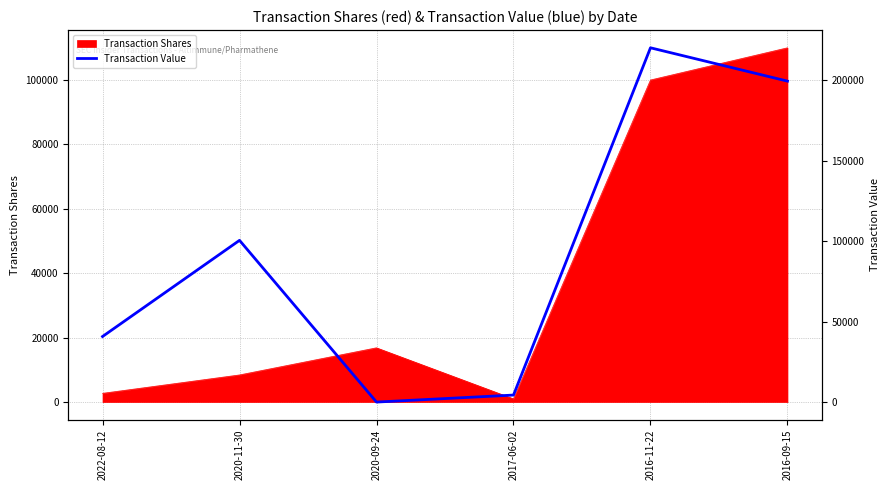

Which label corresponds to the smallest value in the chart?

2020-09-24